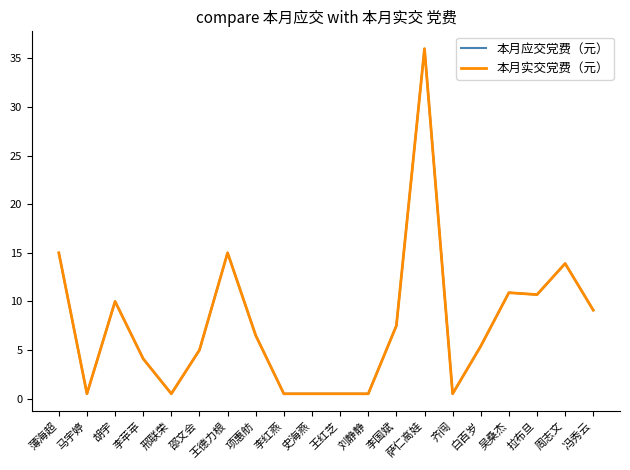

At 萨仁高娃, list the series in order from largest to smallest.

本月应交党费（元）, 本月实交党费（元）